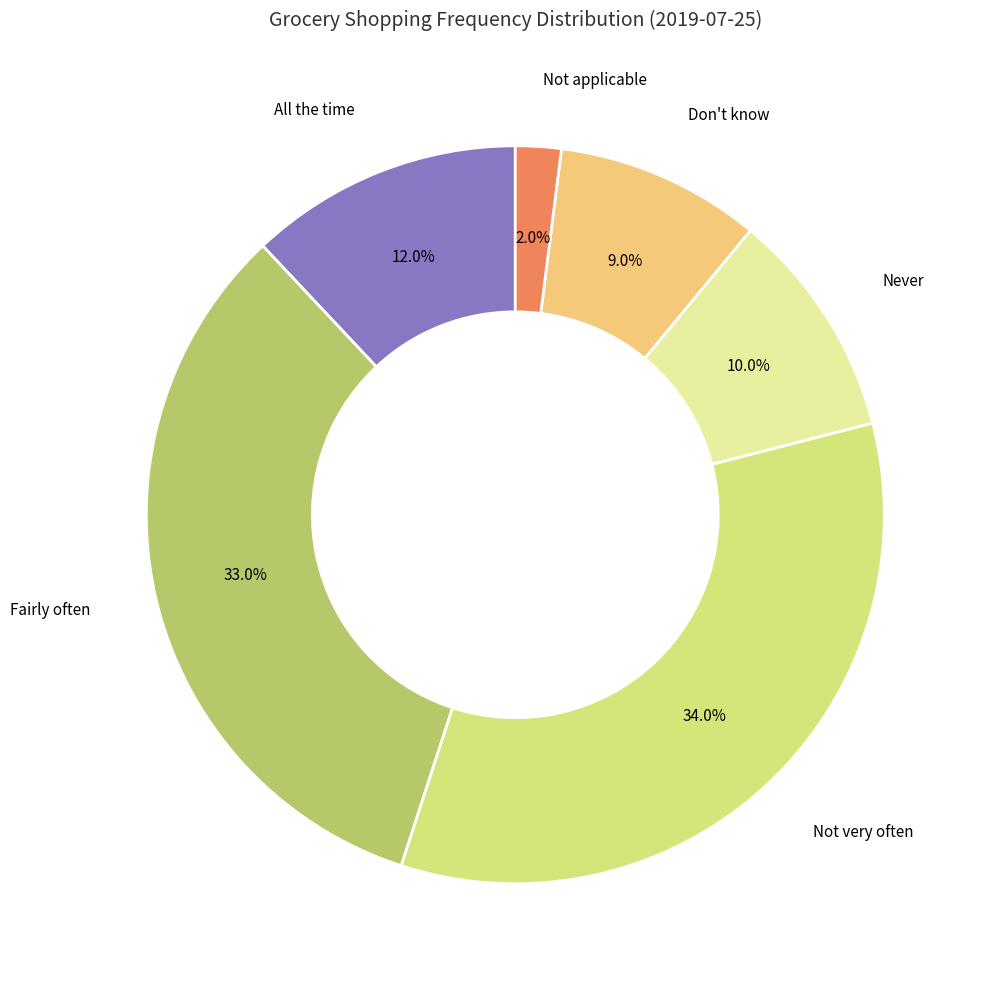

Rank the categories by value from highest to lowest.

Not very often, Fairly often, All the time, Never, Don't know, Not applicable